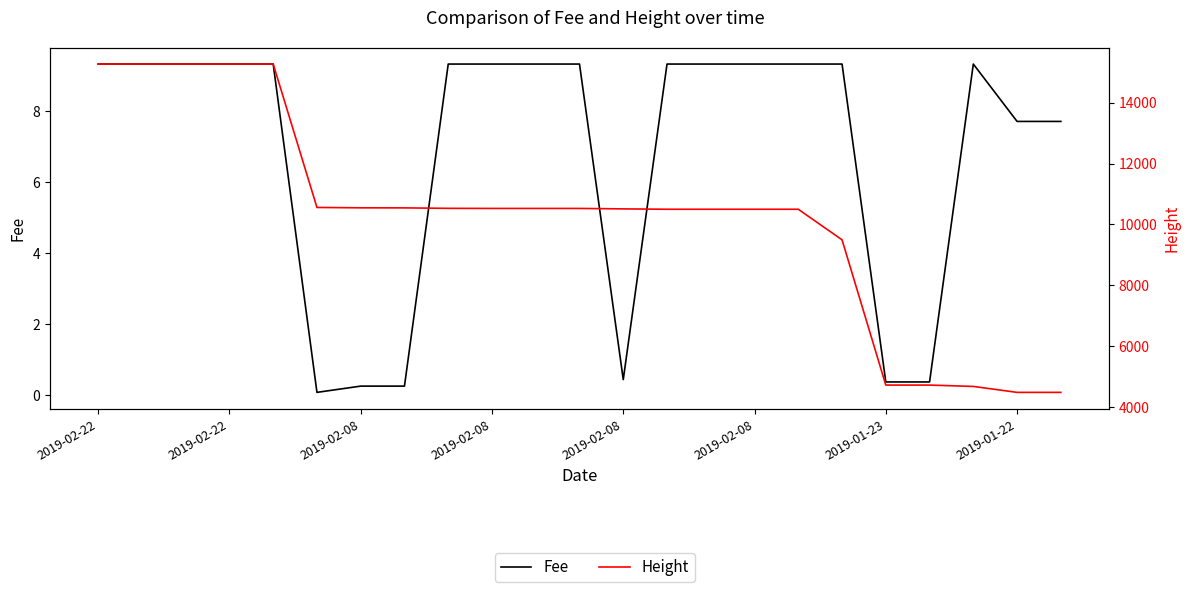

What is the difference between the maximum and minimum values in the Fee series?

9.3